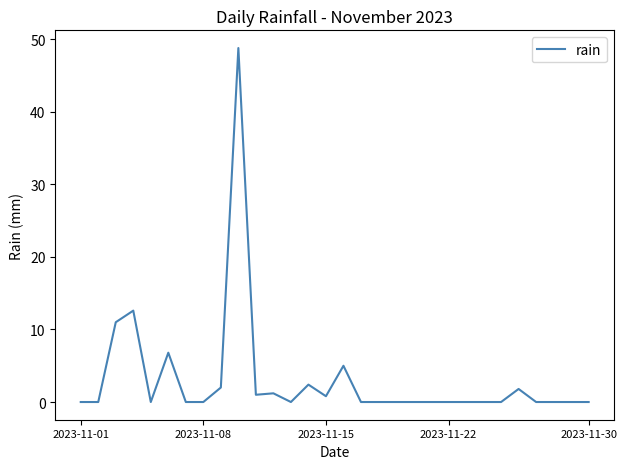

What is the difference between the maximum and minimum values?

48.8